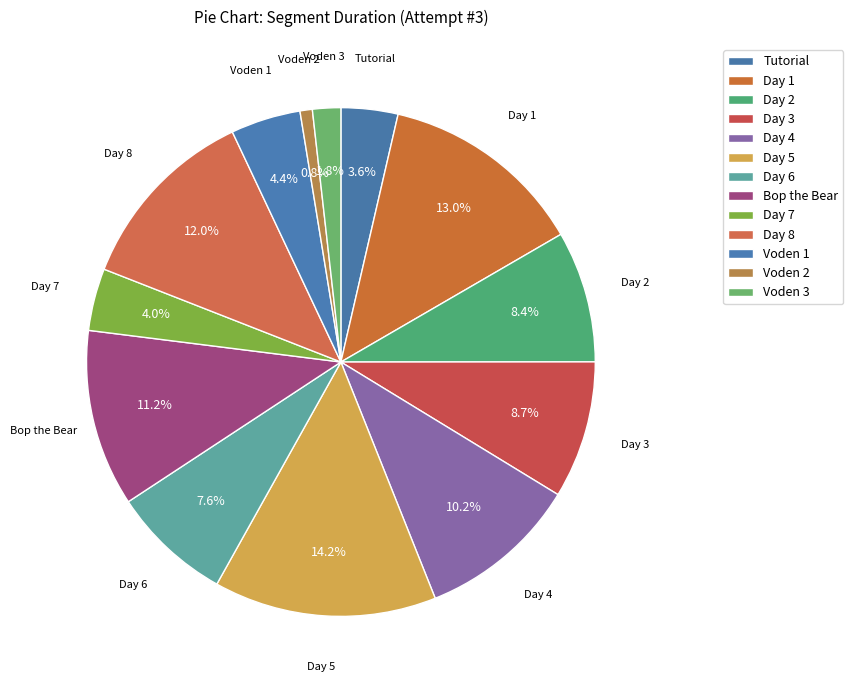

Approximately how many times larger is the value at Day 7 compared to Day 1?

0.3